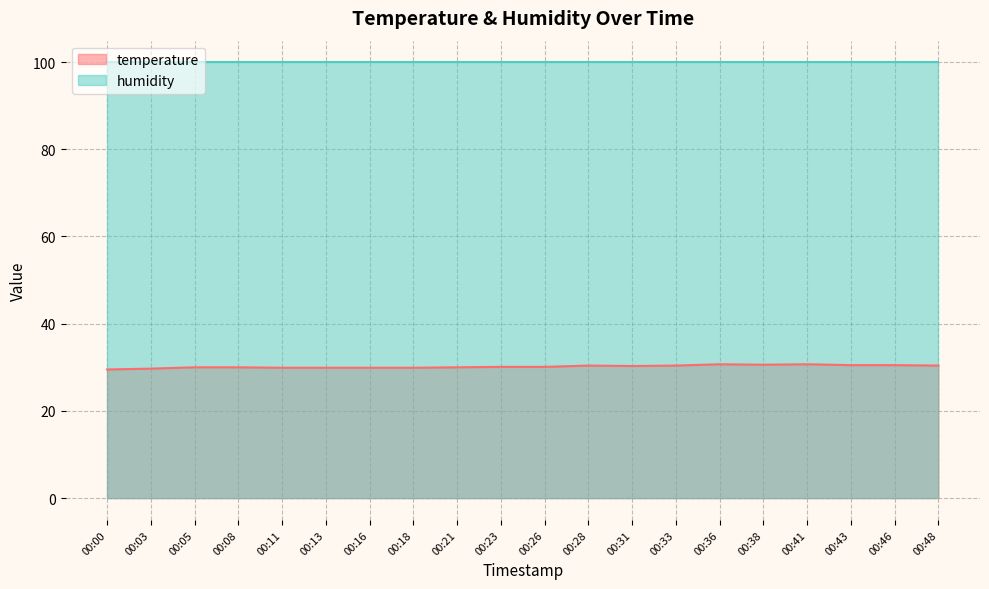

The chart shows a value of 29.9 at 00:16. True or false?

True